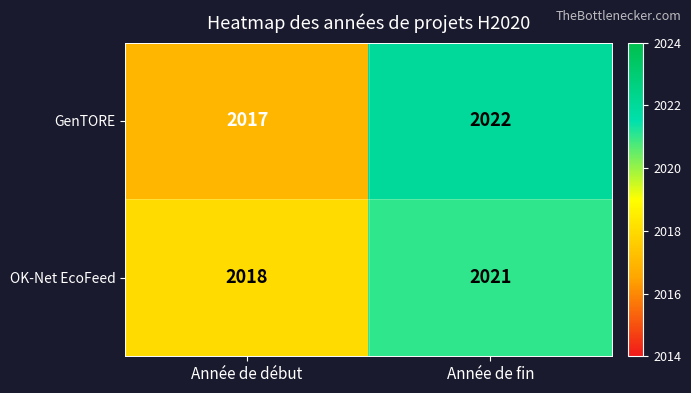

At which label is GenTORE closest to 2019?

Année de début